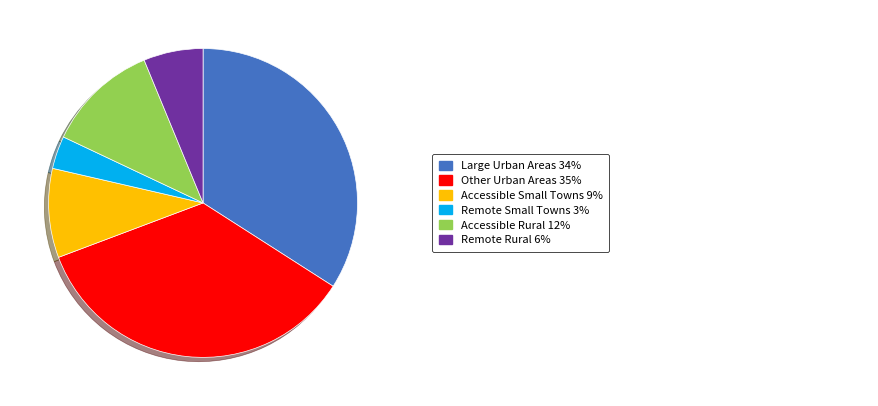

Is there a majority slice in this chart?

No